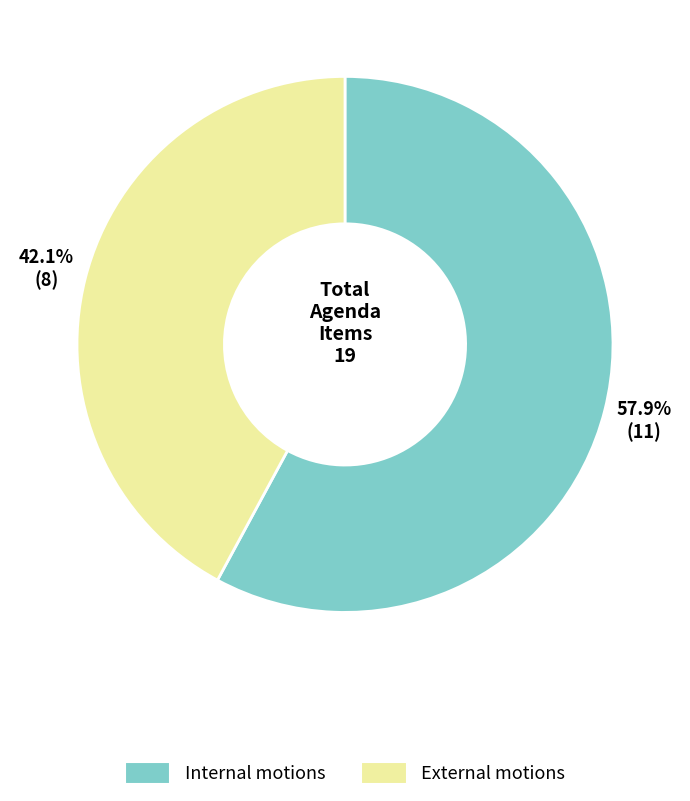

Rank the categories by value from highest to lowest.

Internal motions, External motions